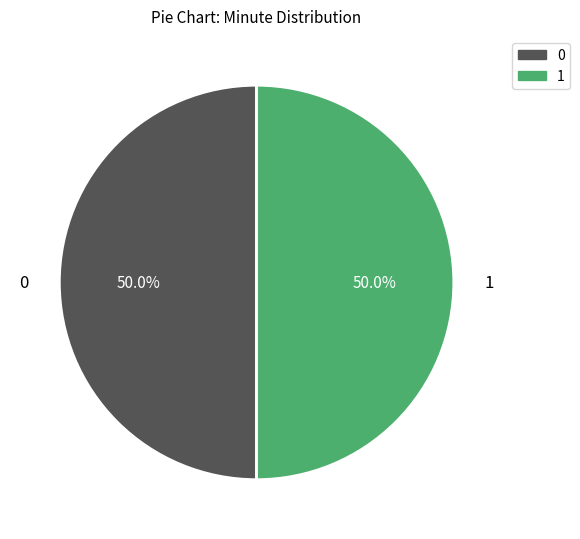

Combined, do 1 and 0 account for over 50%?

Yes